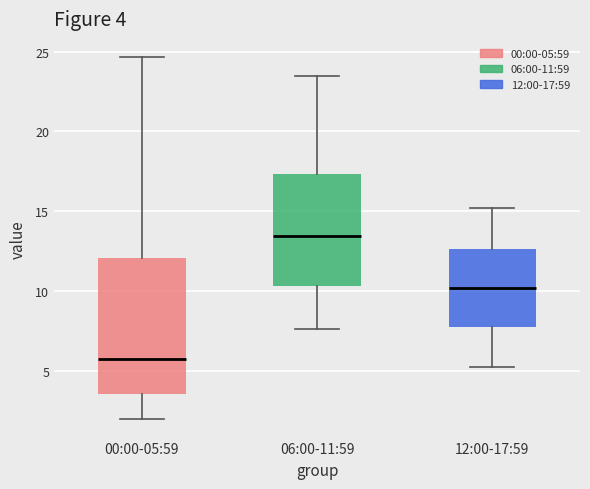

Which box has the highest median line?

06:00-11:59